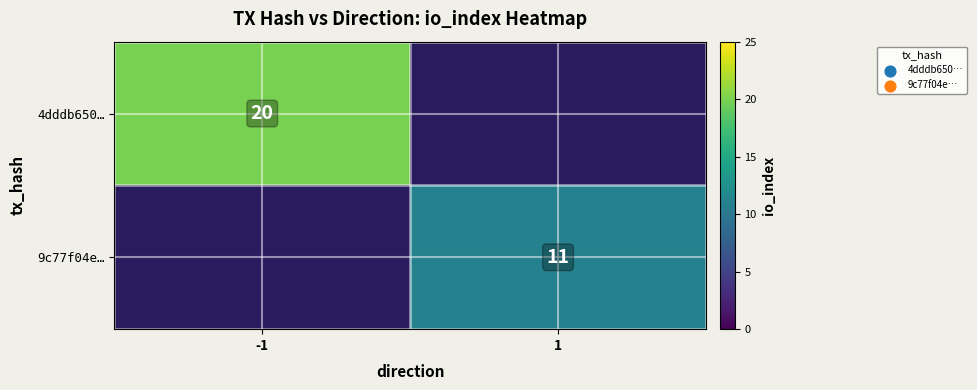

The 9c77f04e… series shows 19 at 1. True or false?

False